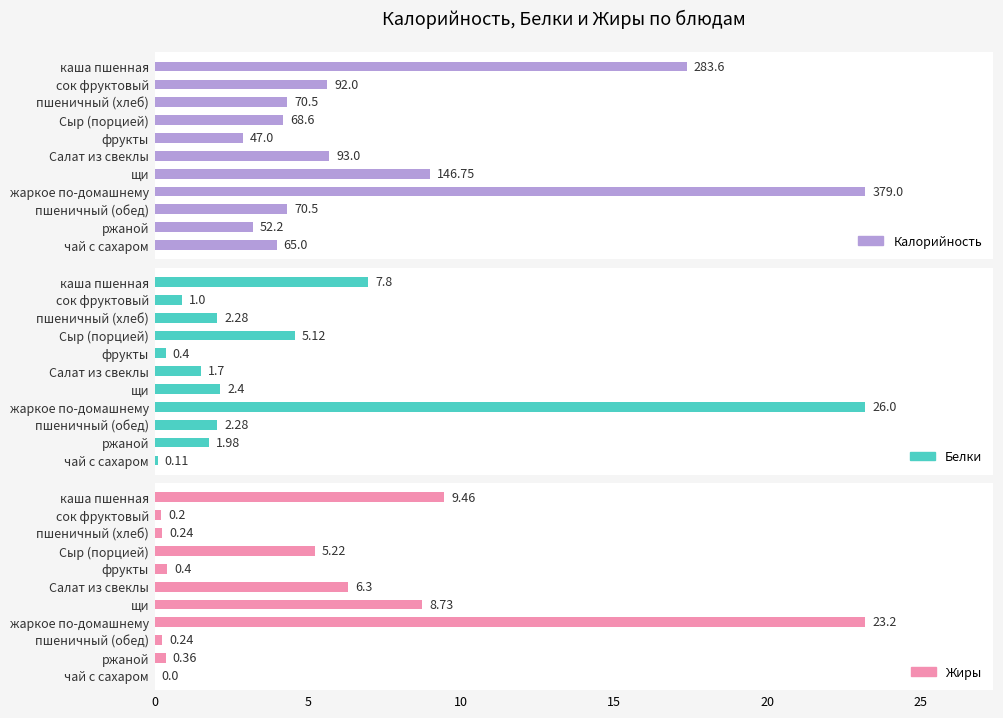

Reading left to right, list all the values displayed in this chart.

Калорийность: 283.6	92.0	70.5	68.6	47.0	93.0	146.8	379.0	70.5	52.2	65.0
Белки: 7.8	1.0	2.3	5.1	0.4	1.7	2.4	26.0	2.3	2.0	0.1
Жиры: 9.5	0.2	0.2	5.2	0.4	6.3	8.7	23.2	0.2	0.4	0.0